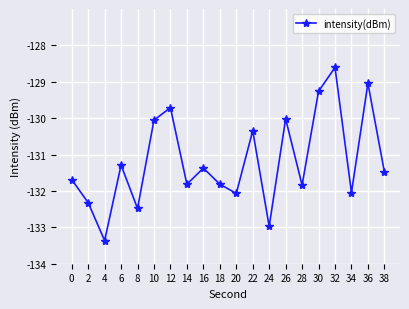

What is the difference between the maximum and minimum values?

4.8